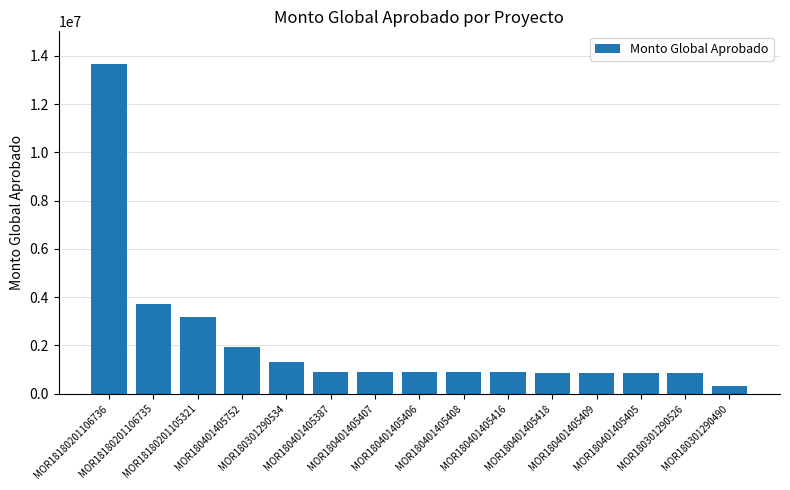

Where does the data first go above 891280?

MOR18180201106736